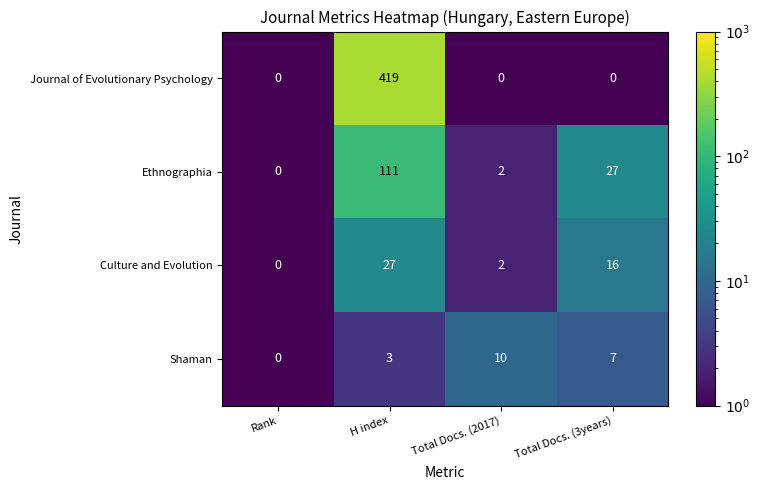

At which category is the sum across all series the highest?

H index